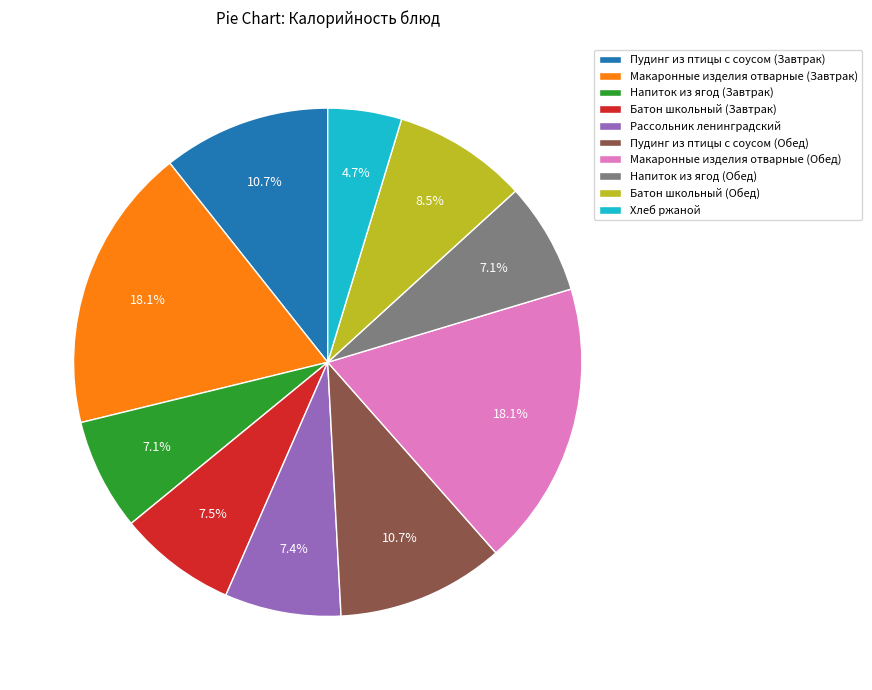

To the nearest percent, what percentage of the pie is Пудинг из птицы с соусом (Завтрак)?

11%